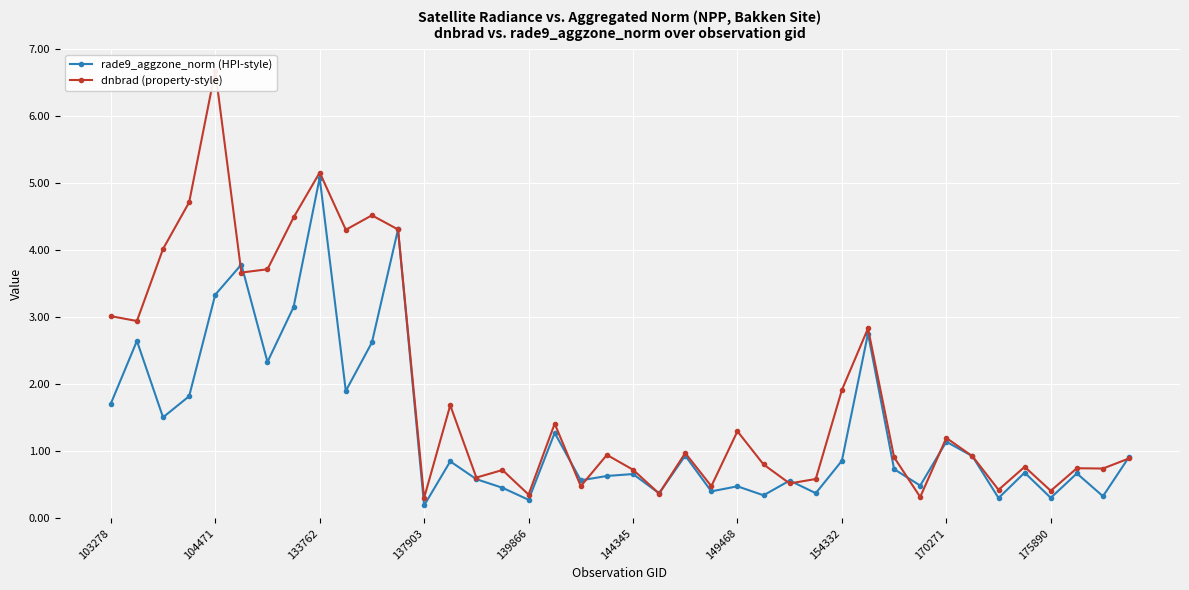

List the series in order of their overall mean, highest first.

dnbrad (property-style), rade9_aggzone_norm (HPI-style)